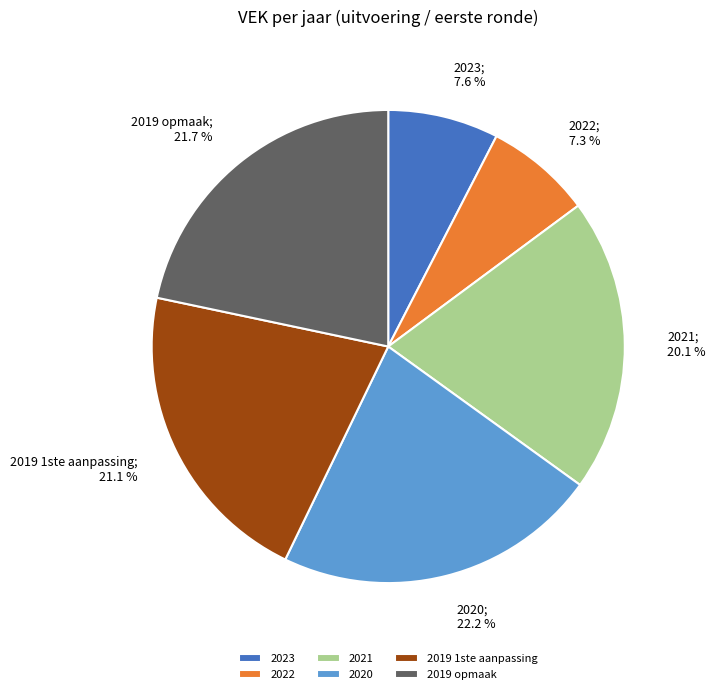

To the nearest percent, what is the average slice percentage?

17%